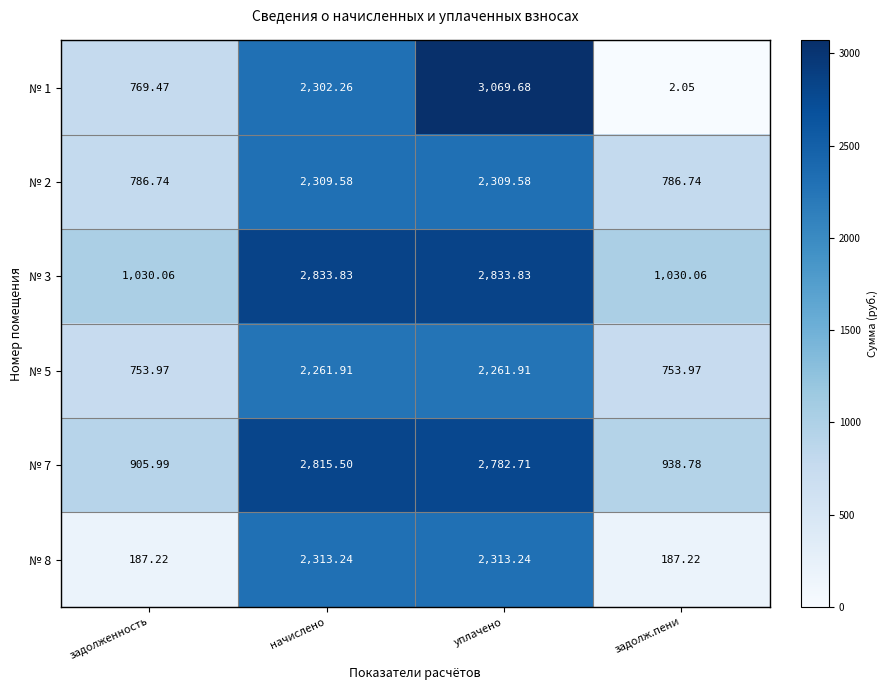

At which category is the sum across all series the highest?

уплачено